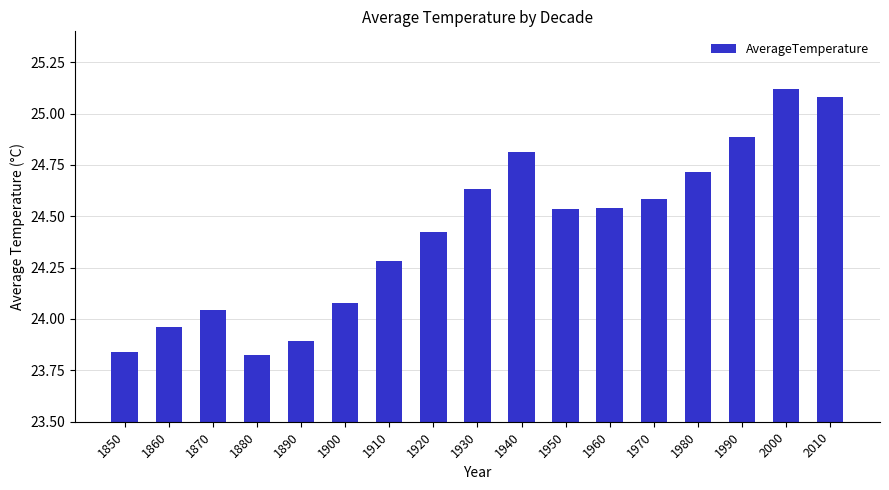

Which has a higher value, 1890 or 1980?

1980